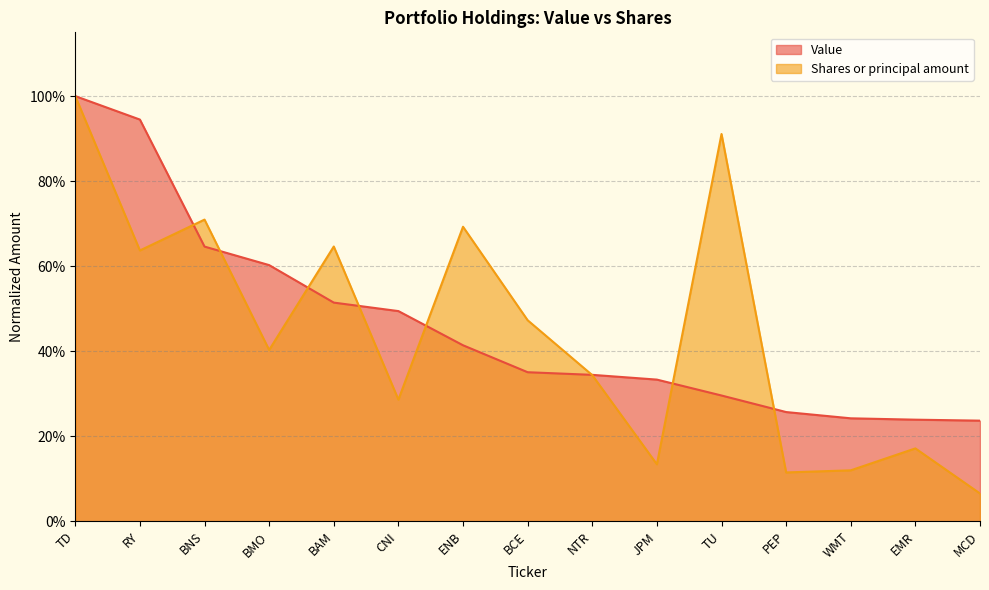

How many times do Shares or principal amount and Value cross each other?

8